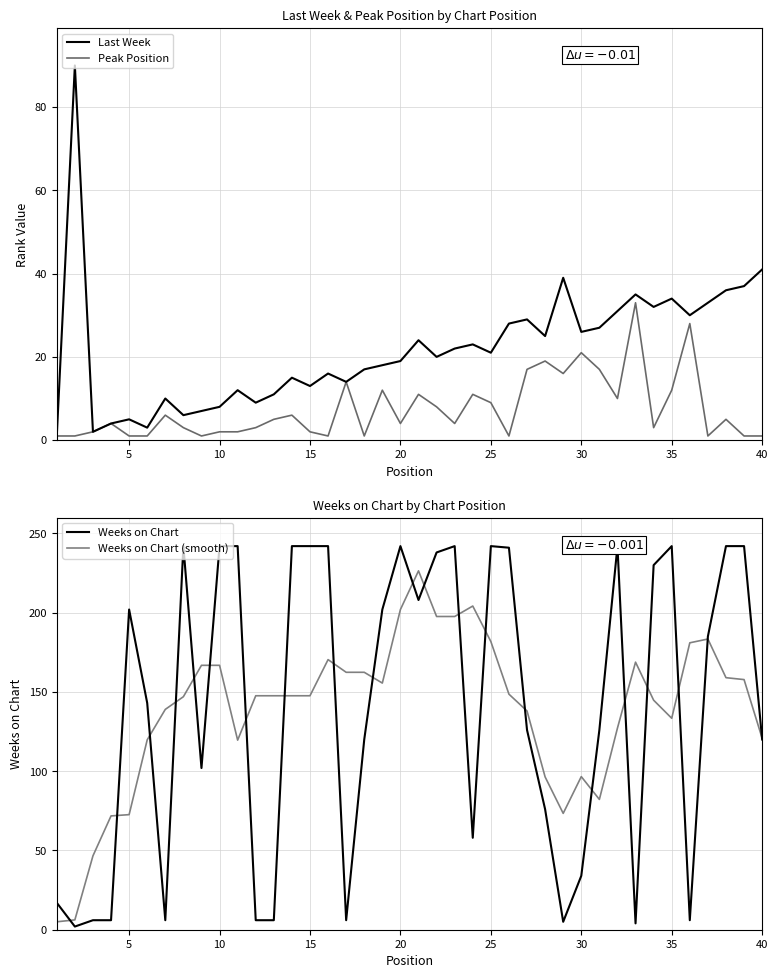

True or false: Last Week and Peak Position intersect in this chart.

False